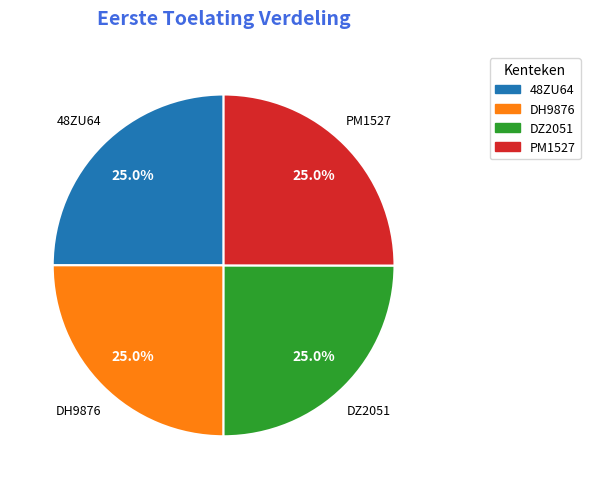

Is there any slice that represents more than half of the pie?

No